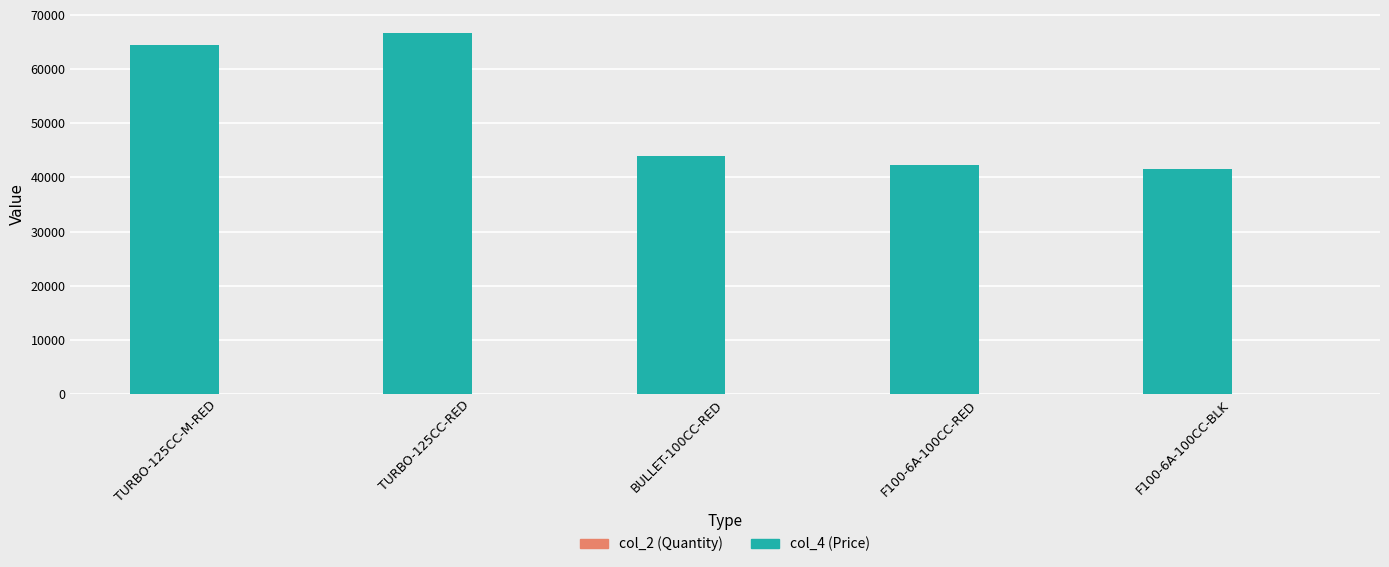

What is the greatest value displayed?

66758.3